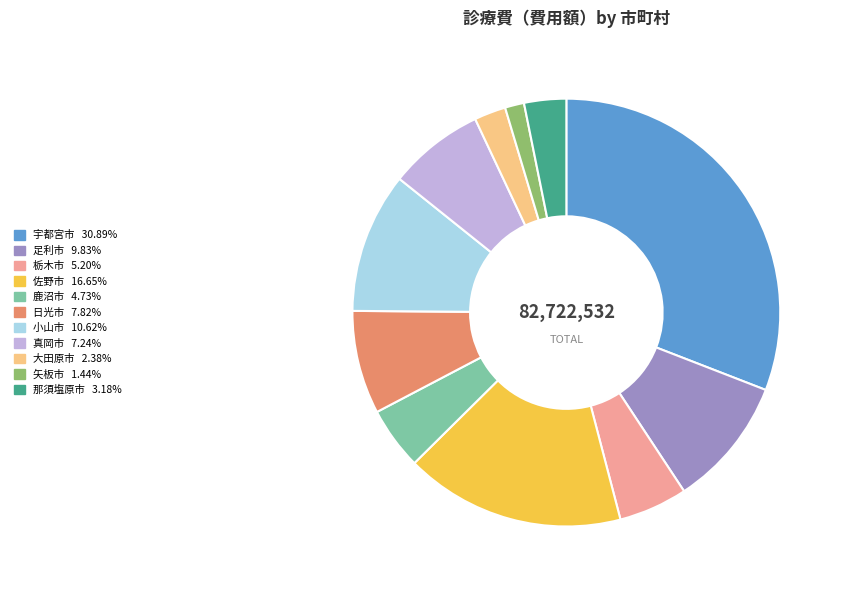

Does any single category account for the majority?

No